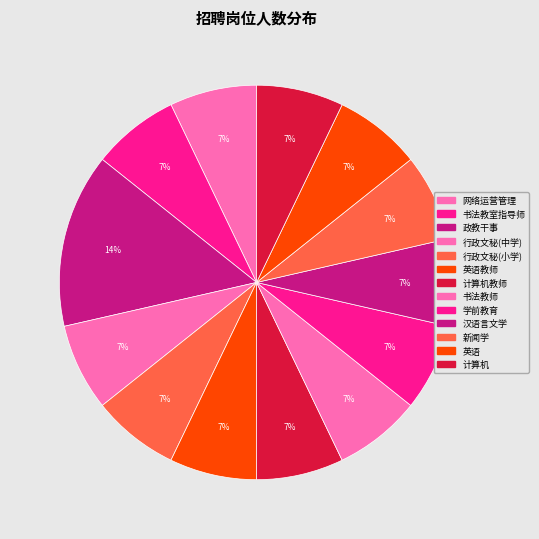

How many slices are in this pie chart?

13